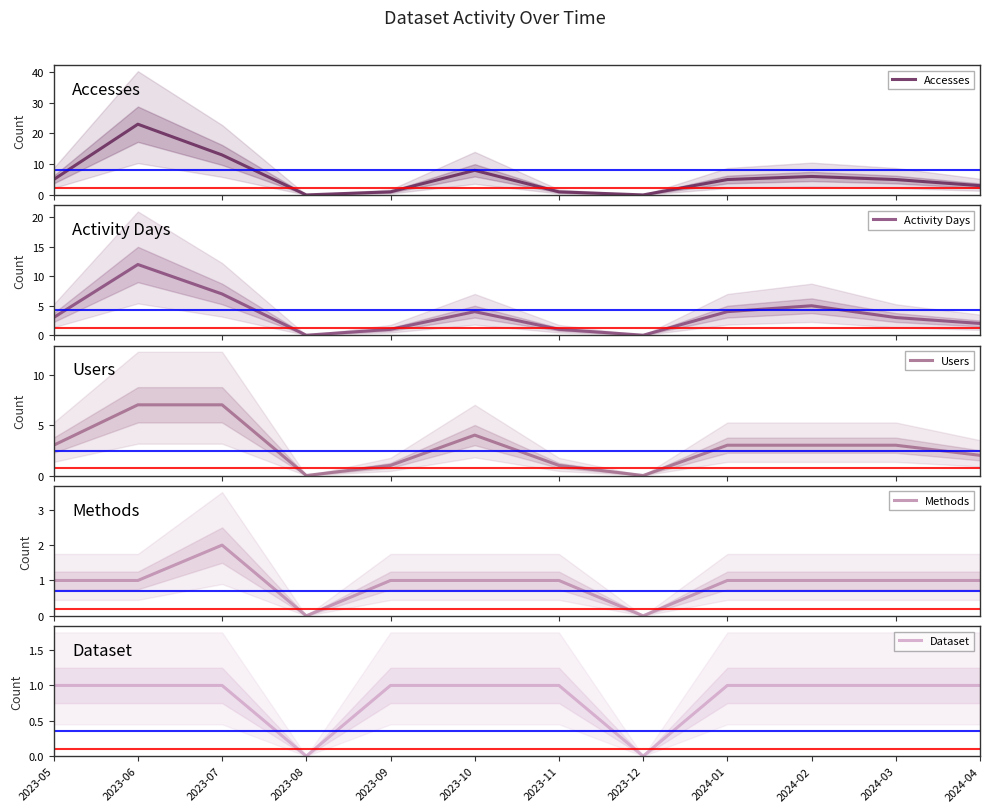

How many positive values does the Accesses series have?

10